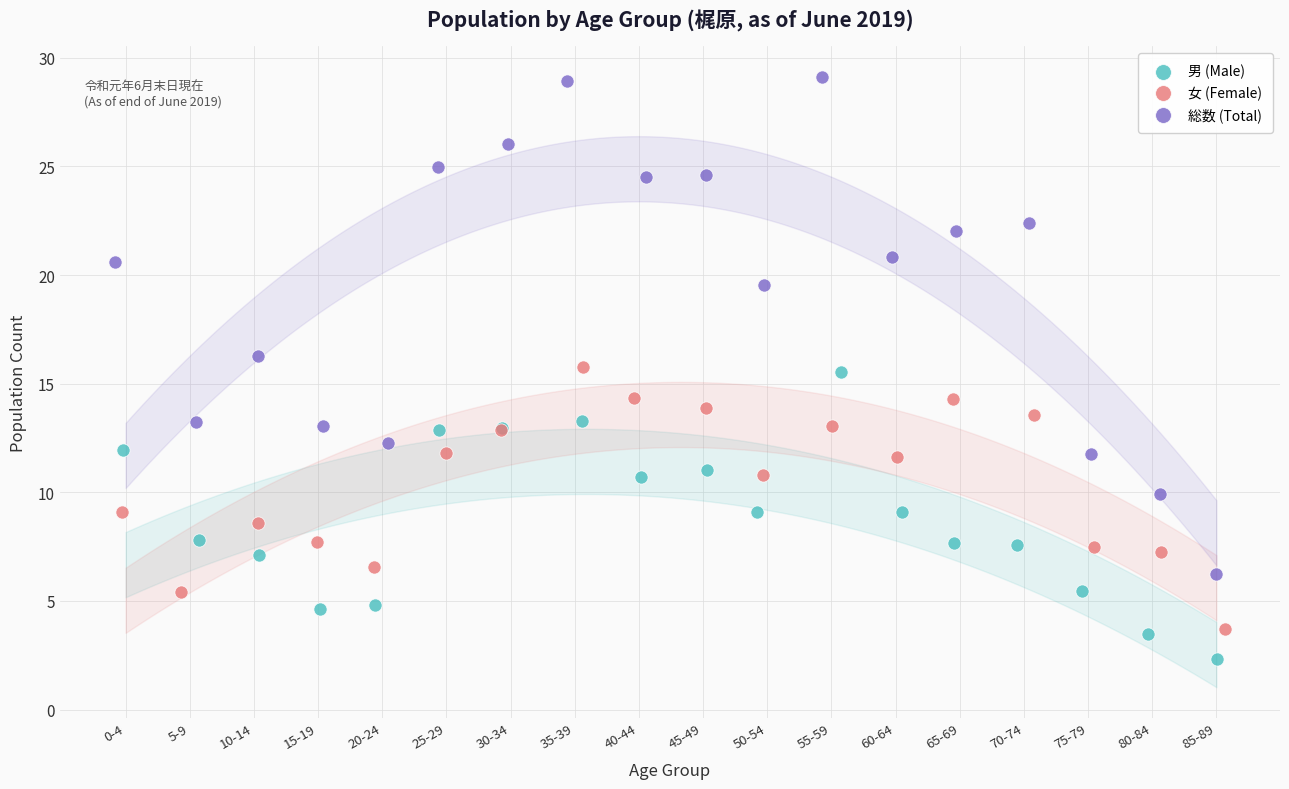

Which series reaches the maximum Y coordinate?

総数 (Total)